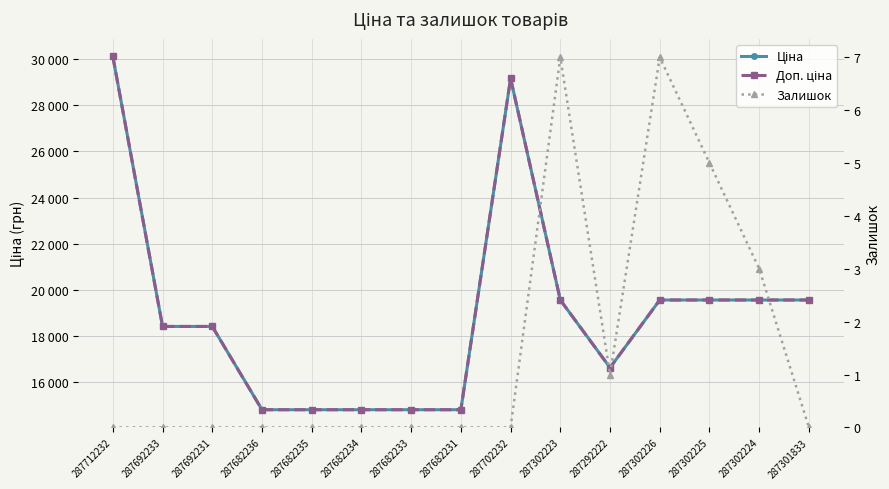

How many values in Залишок are above zero?

5